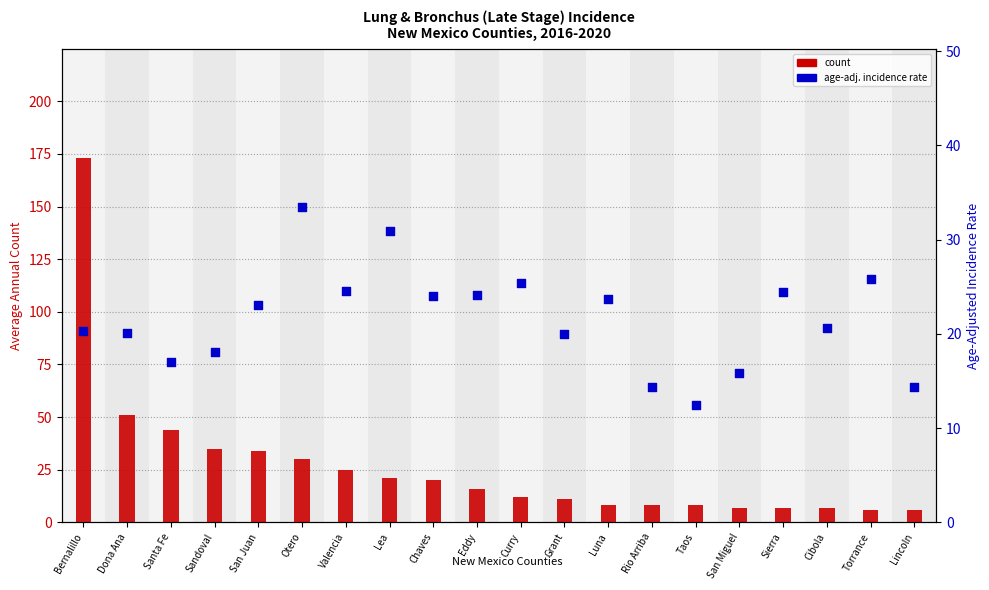

Which series reaches the maximum Y coordinate?

count